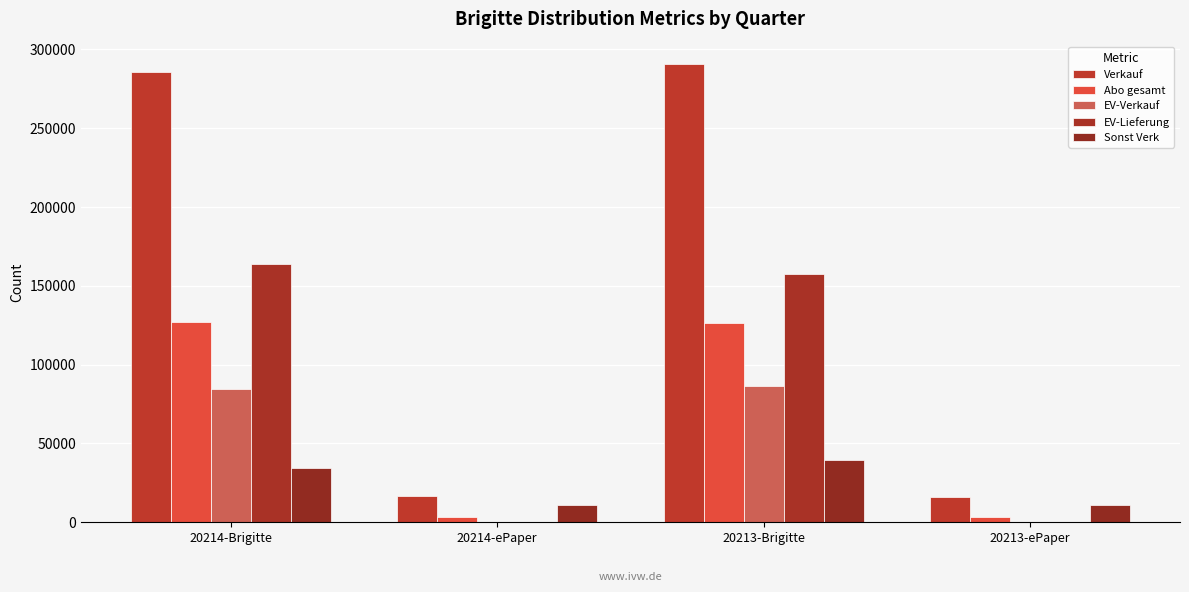

Which has a higher value, 20214-ePaper or 20213-ePaper?

20214-ePaper